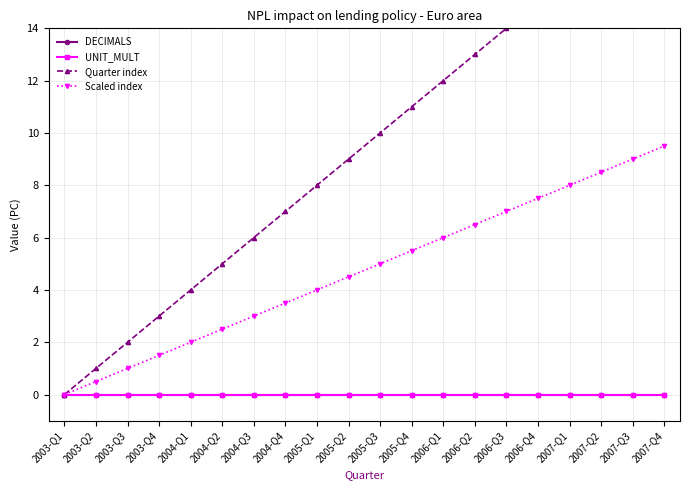

How many lines are shown in the chart?

4